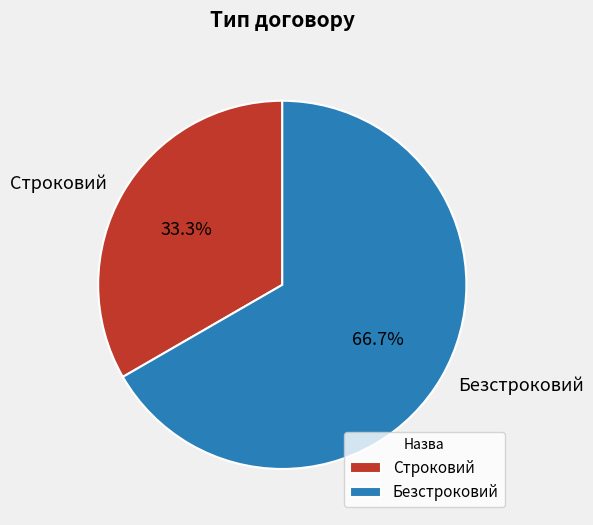

Is there any slice that represents more than half of the pie?

Yes